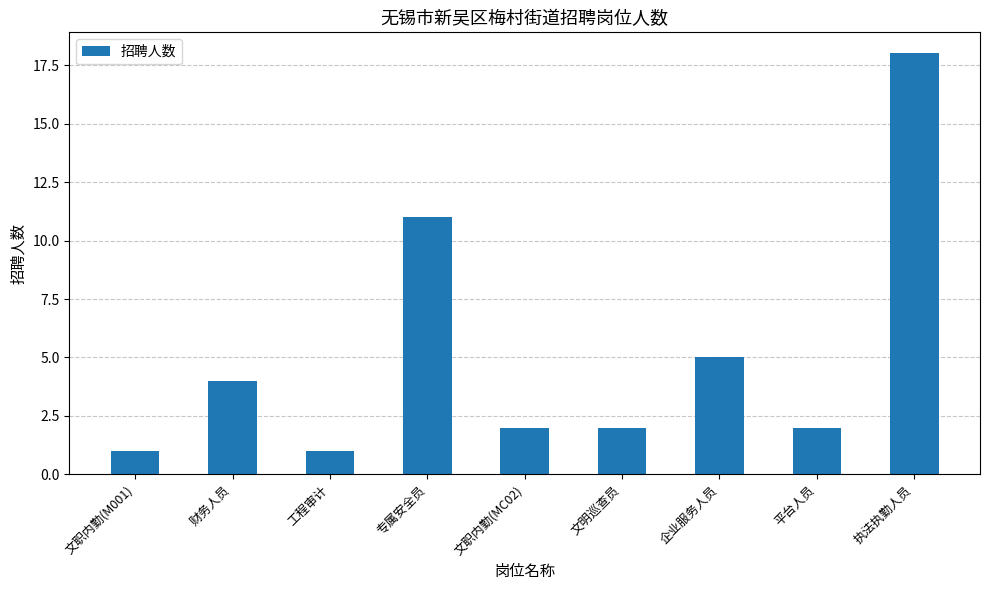

What position from the right is 企业服务人员?

3